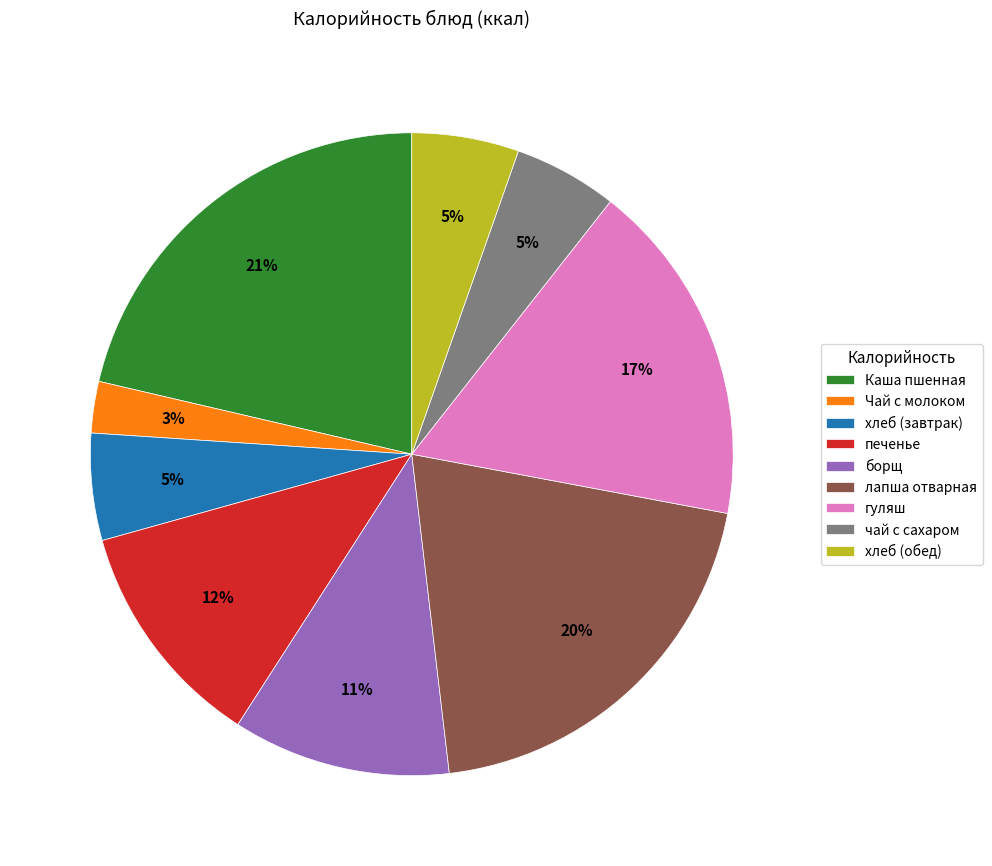

Combined, do лапша отварная and хлеб (обед) account for over 50%?

No